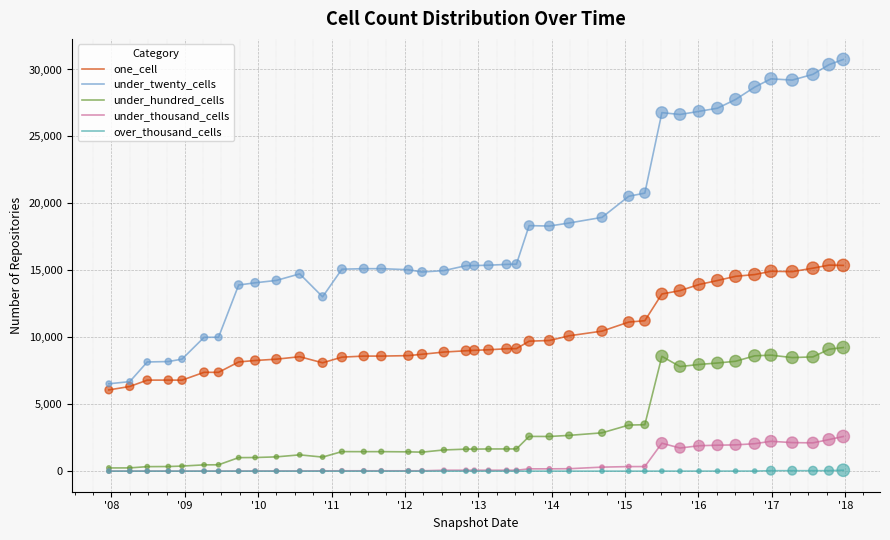

At how many categories does at least one series exceed 5867?

40